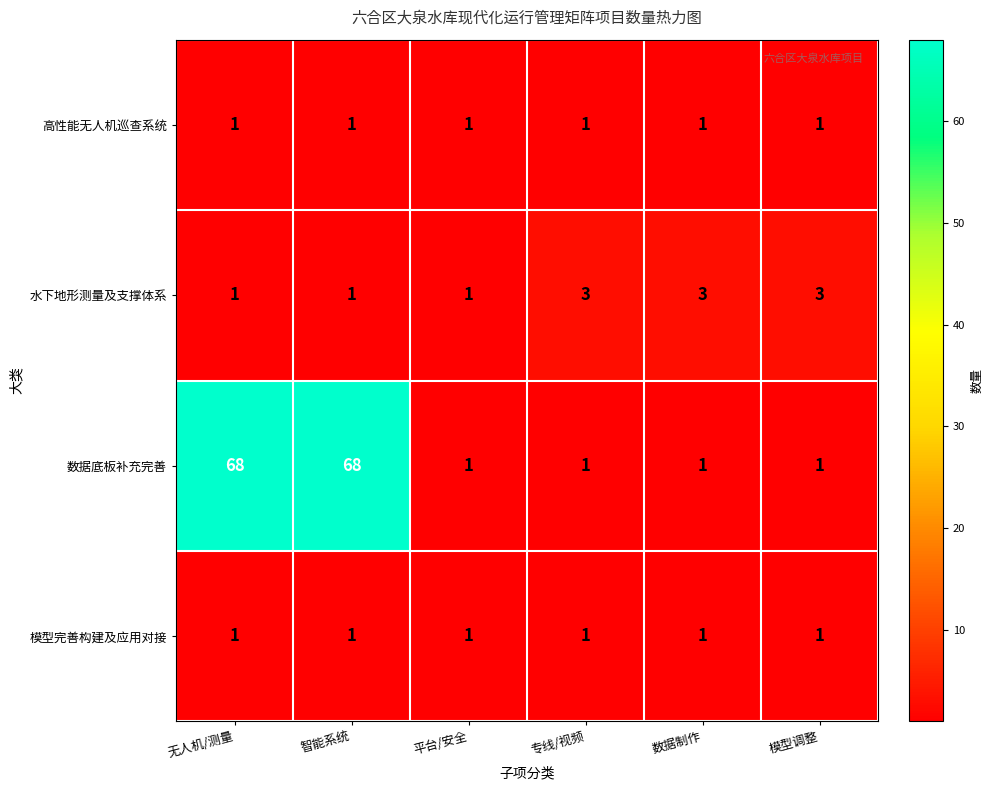

What is the maximum value shown in the chart?

68